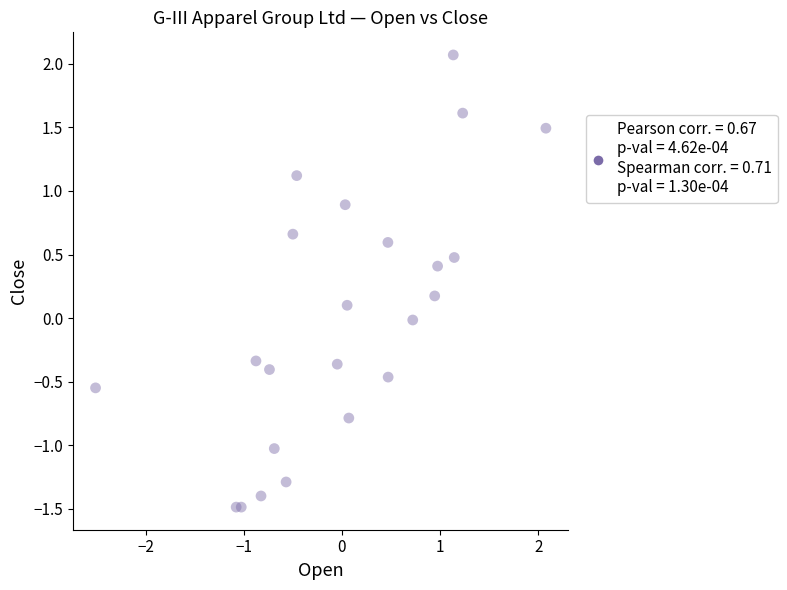

What is the range of Y values (max minus min)?

3.6